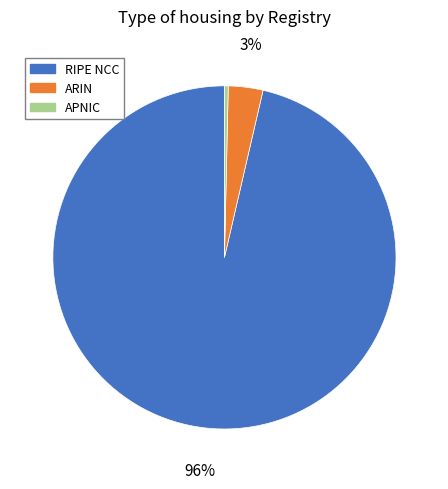

Rank the categories by value from lowest to highest.

APNIC, ARIN, RIPE NCC